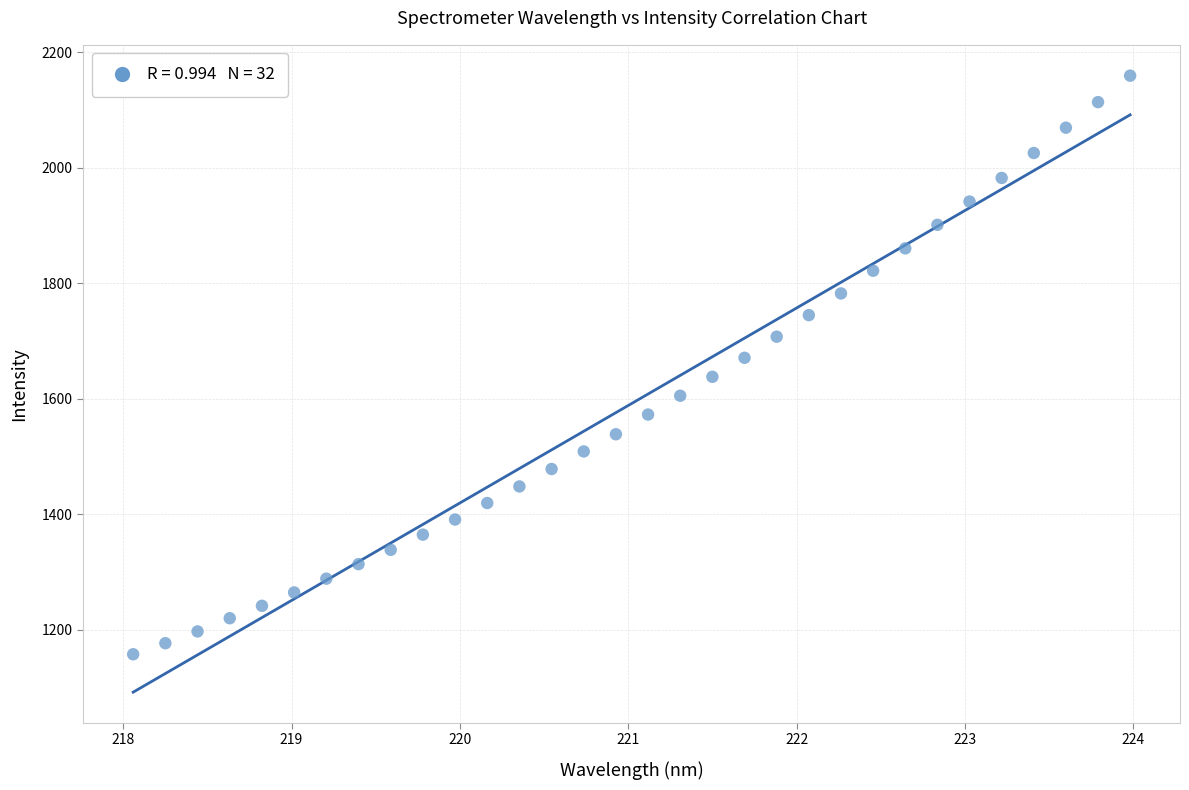

What is the range of Y values (max minus min)?

1001.7